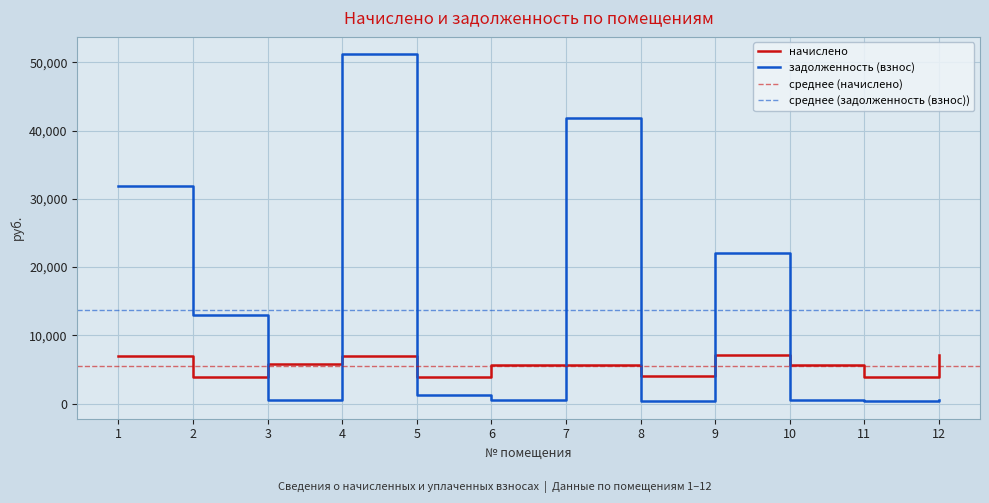

Where does the задолженность (взнос) series first go above 1277?

1